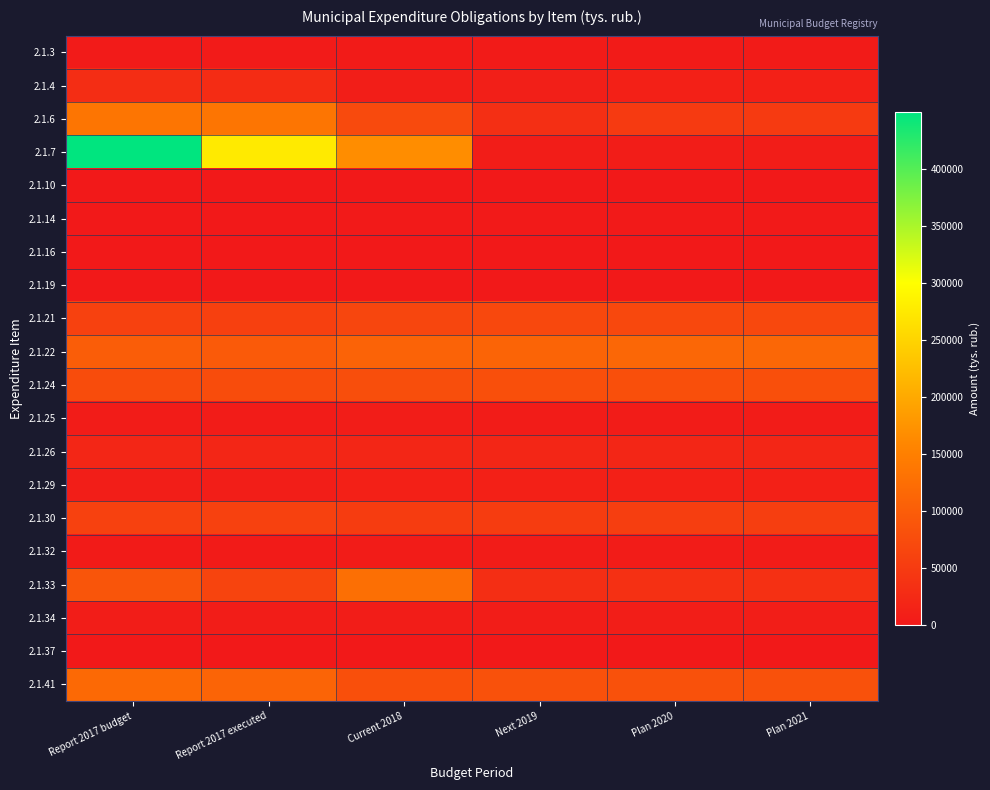

Between Report 2017 budget and Plan 2020, which series saw the biggest shift?

2.1.7